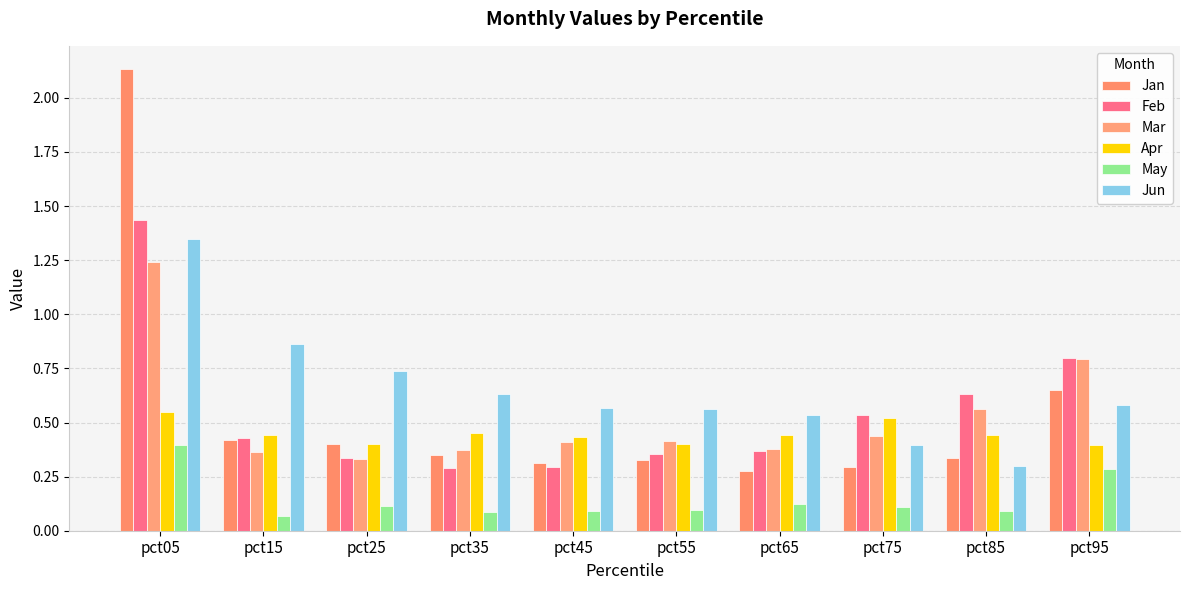

Which category has the highest value in the May series?

pct05